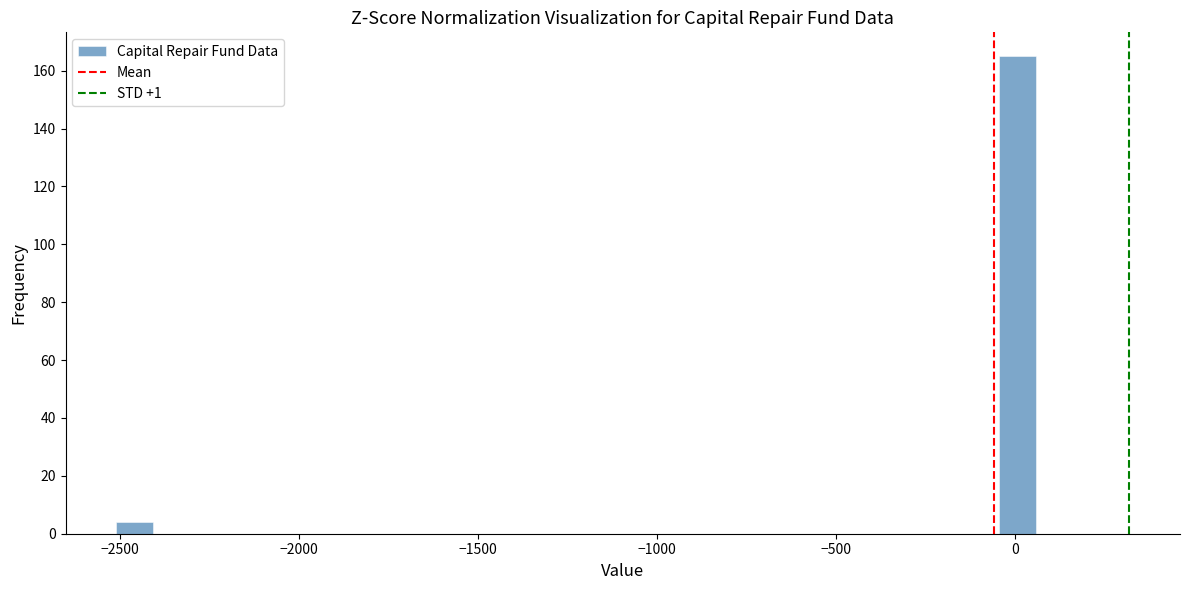

Around what value on the x-axis is the tallest bar? Give the approximate position of its centre, as read against the axis.

0